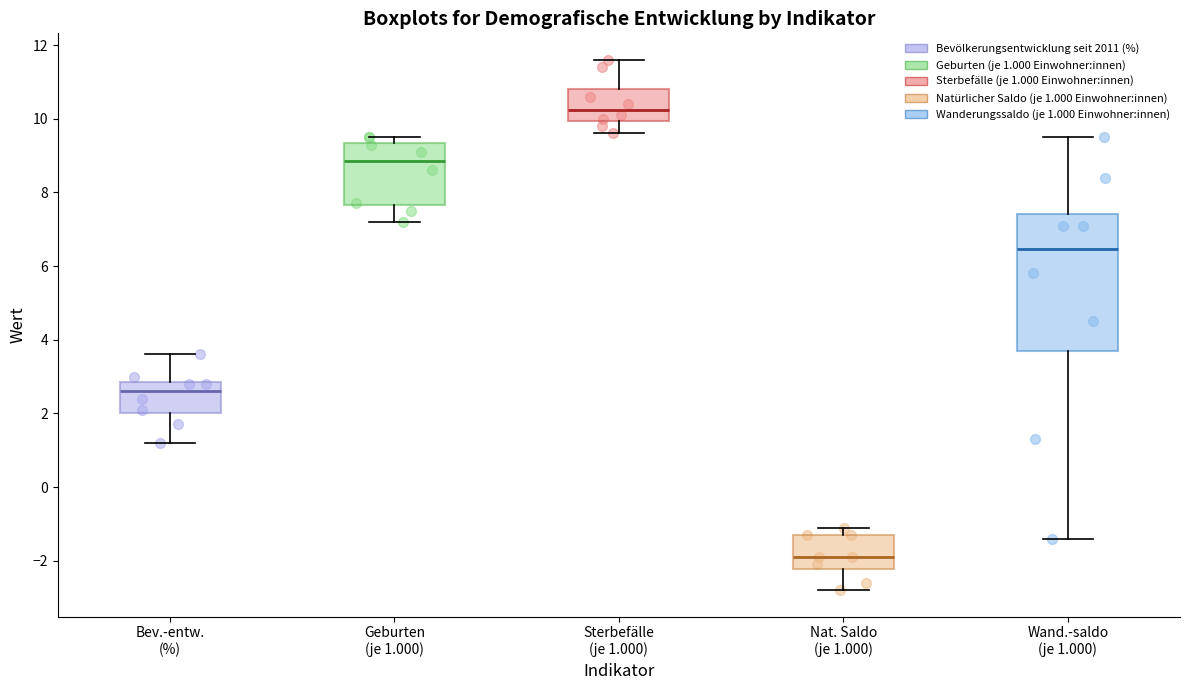

Which box has the highest median line?

Sterbefälle (je 1.000)